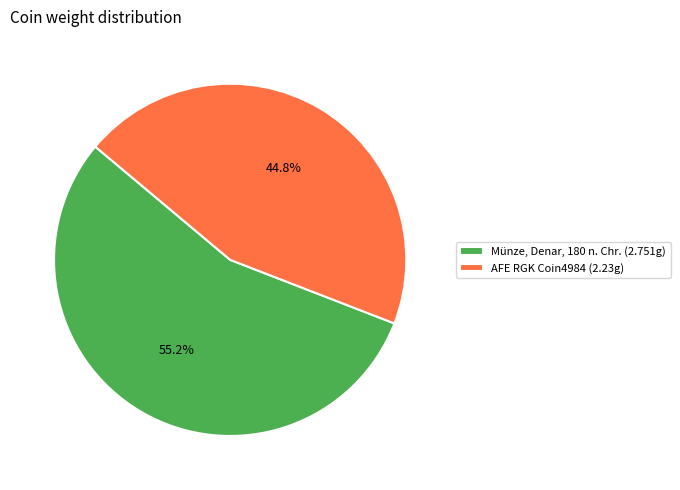

Does Münze, Denar, 180 n. Chr. account for over 50% of the chart?

Yes